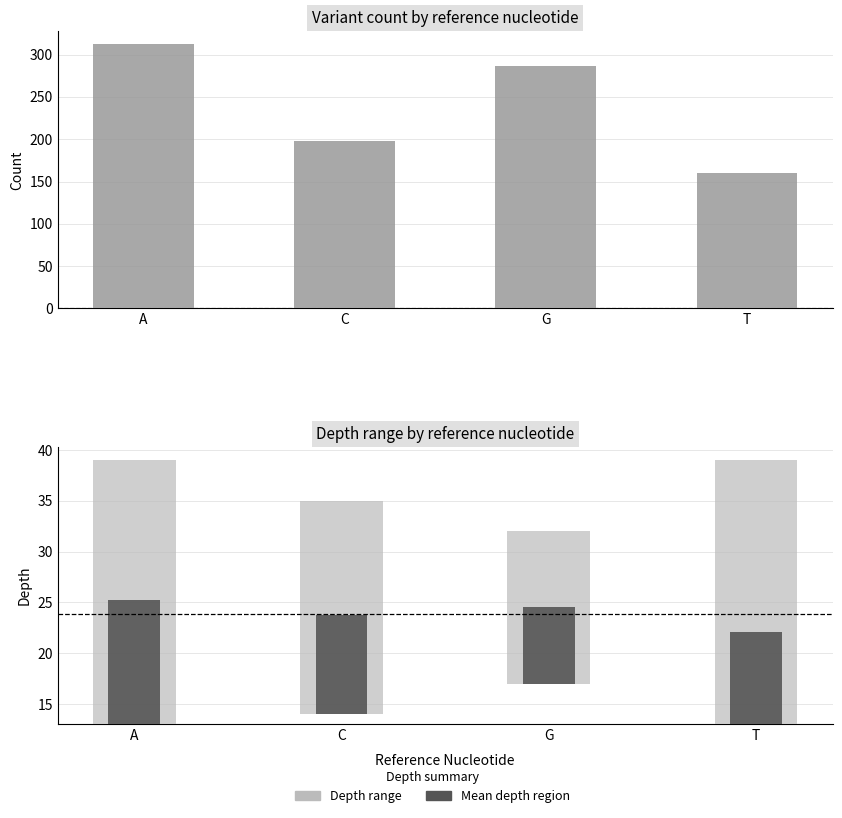

At which label does the data first exceed 287?

A